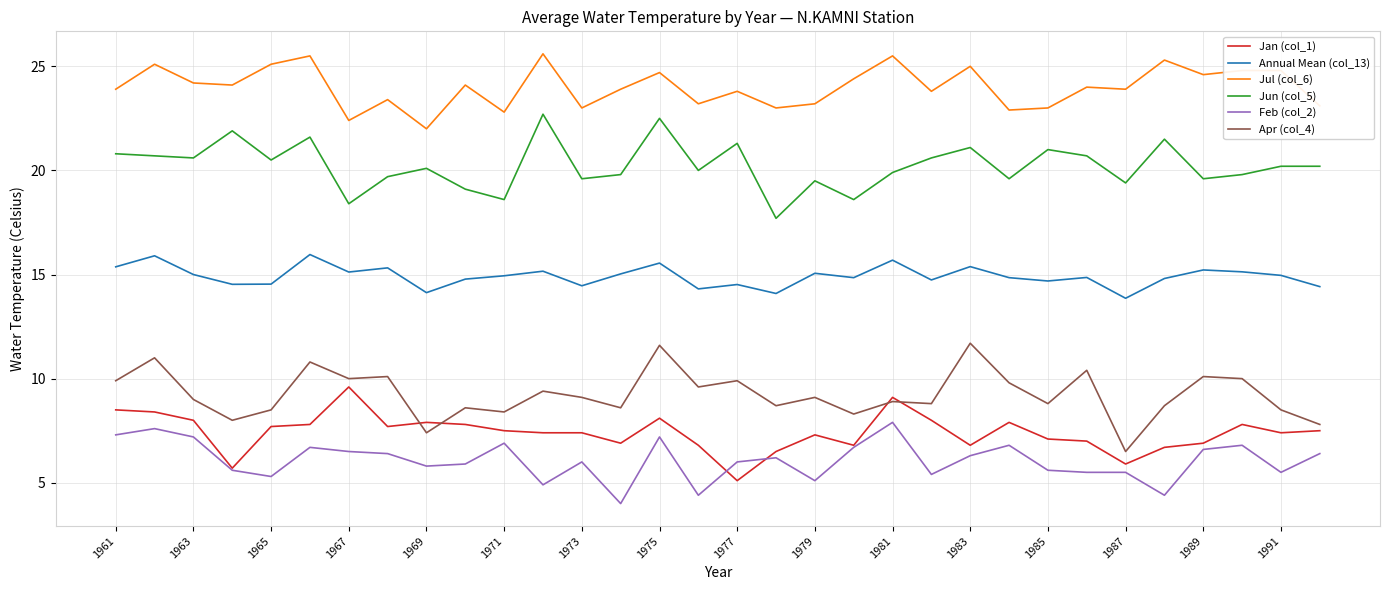

What is the sum of all Feb (col_2) values?

194.4